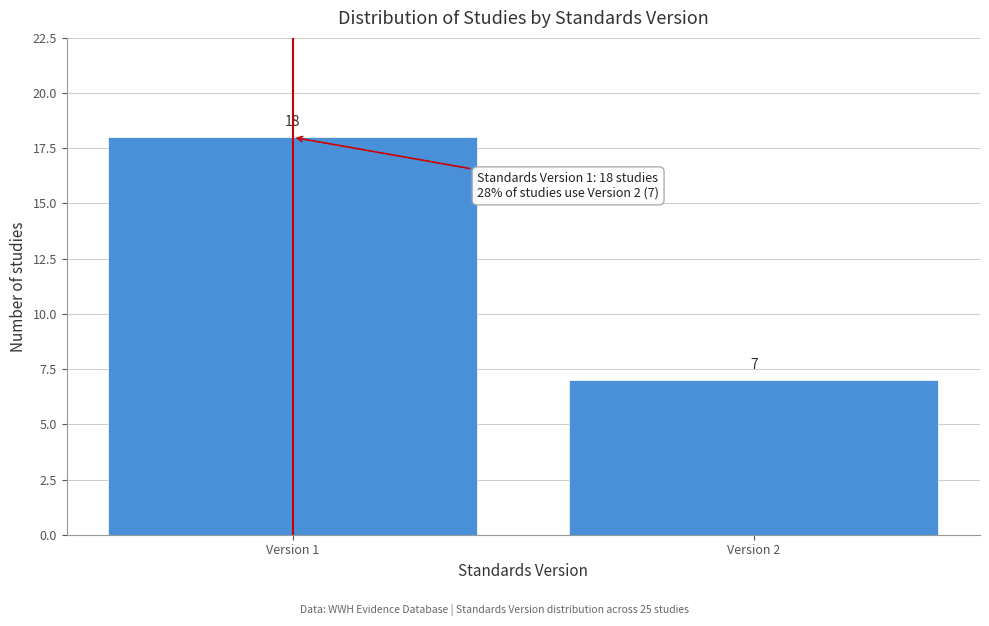

Reading right to left, transcribe all the data shown in this chart.

7	18